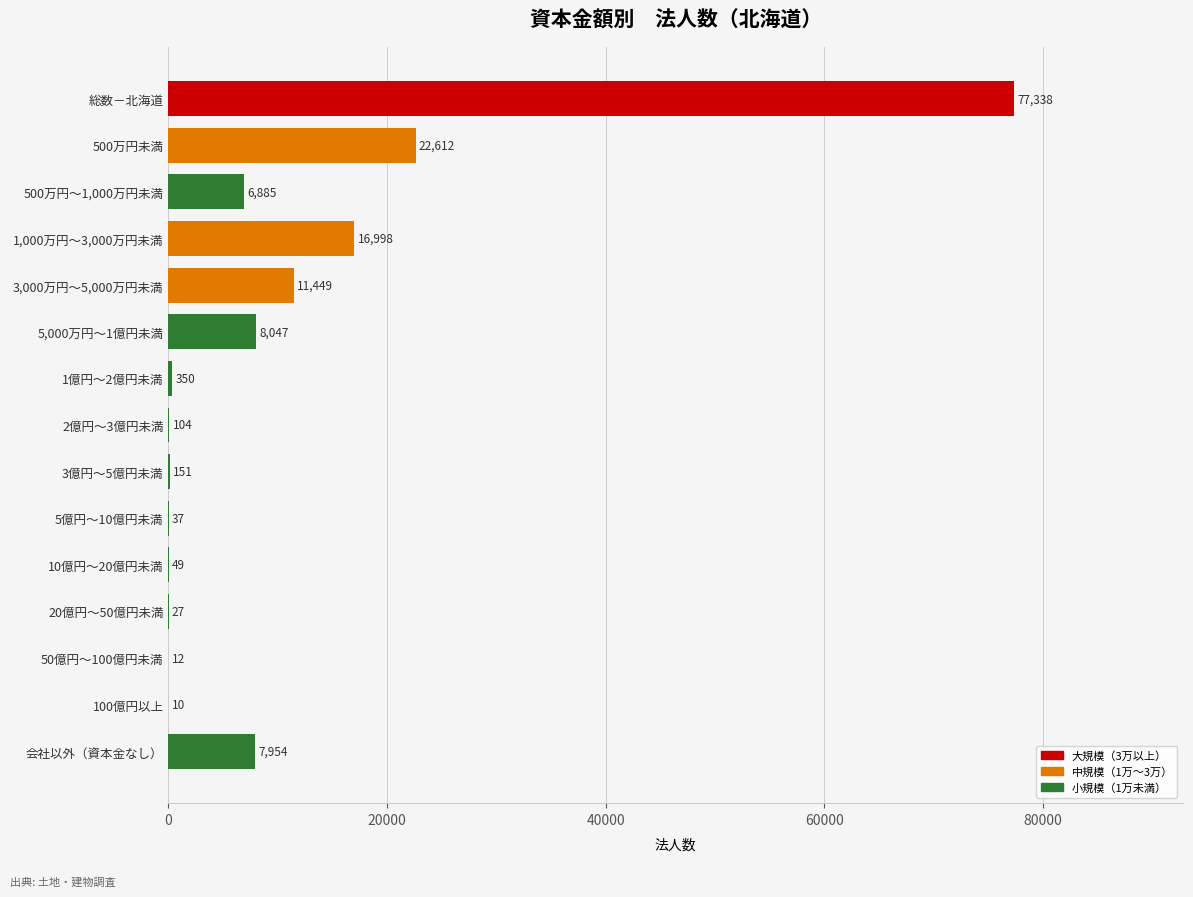

Reading top to bottom, transcribe all the data shown in this chart.

総数－北海道=77338	500万円未満=22612	500万円～1,000万円未満=6885	1,000万円～3,000万円未満=16998	3,000万円～5,000万円未満=11449	5,000万円～1億円未満=8047	1億円～2億円未満=350	2億円～3億円未満=104	3億円～5億円未満=151	5億円～10億円未満=37	10億円～20億円未満=49	20億円～50億円未満=27	50億円～100億円未満=12	100億円以上=10	会社以外（資本金なし）=7954